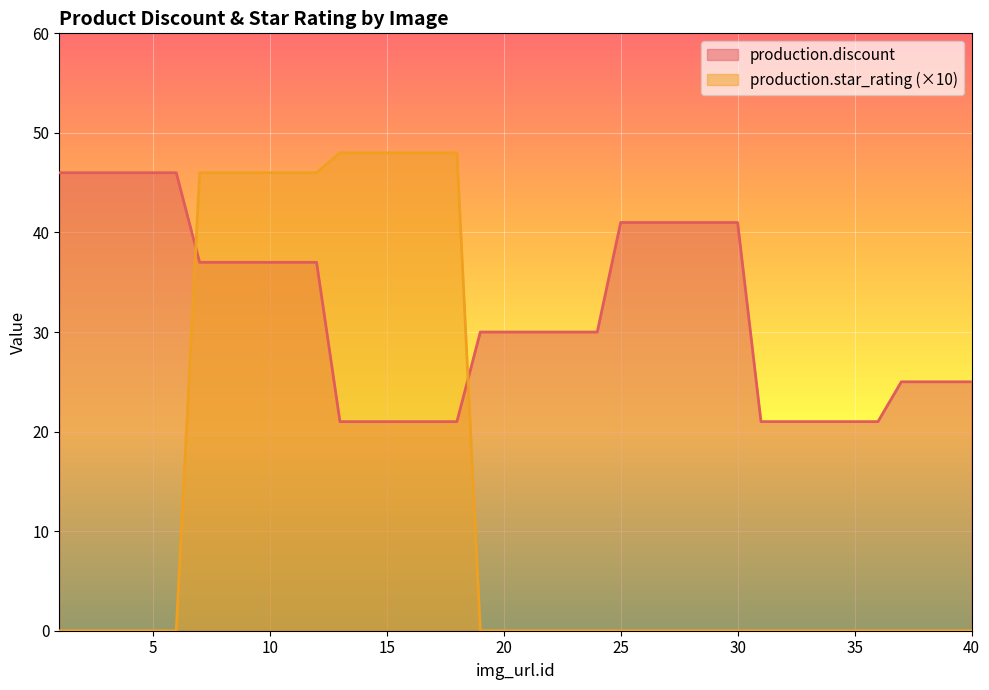

What is the maximum value for production.star_rating?

48